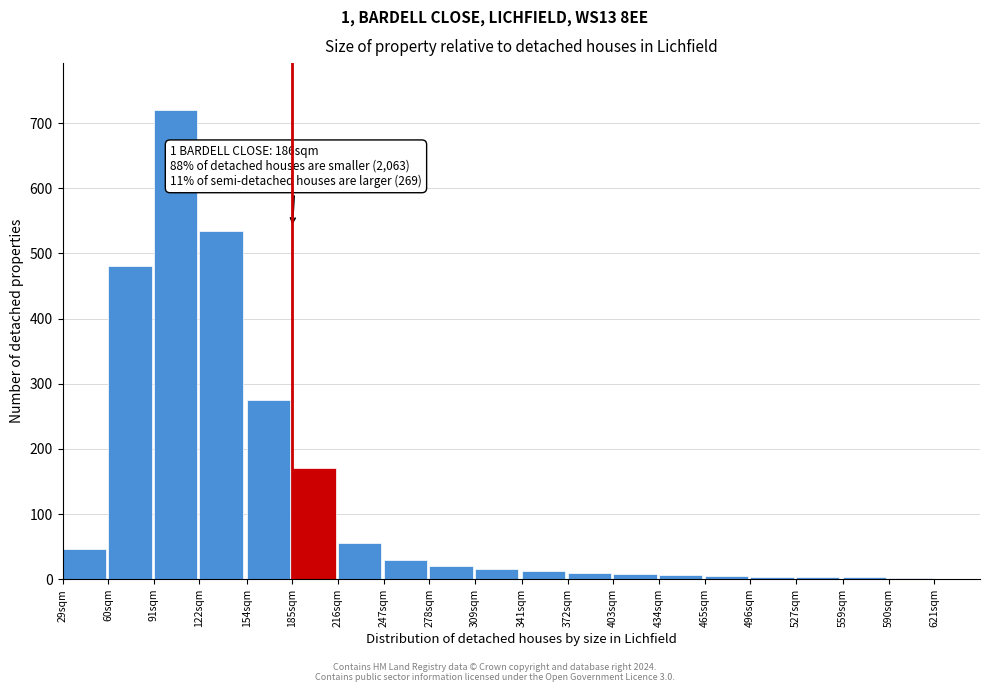

What is the sum of all values?

2401